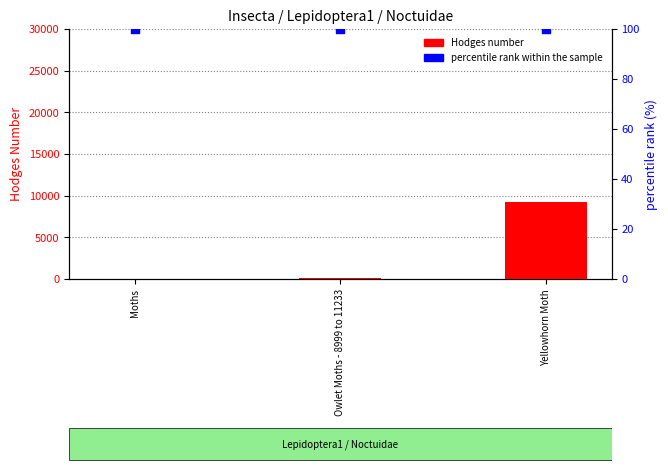

At how many categories does at least one series exceed 141?

1